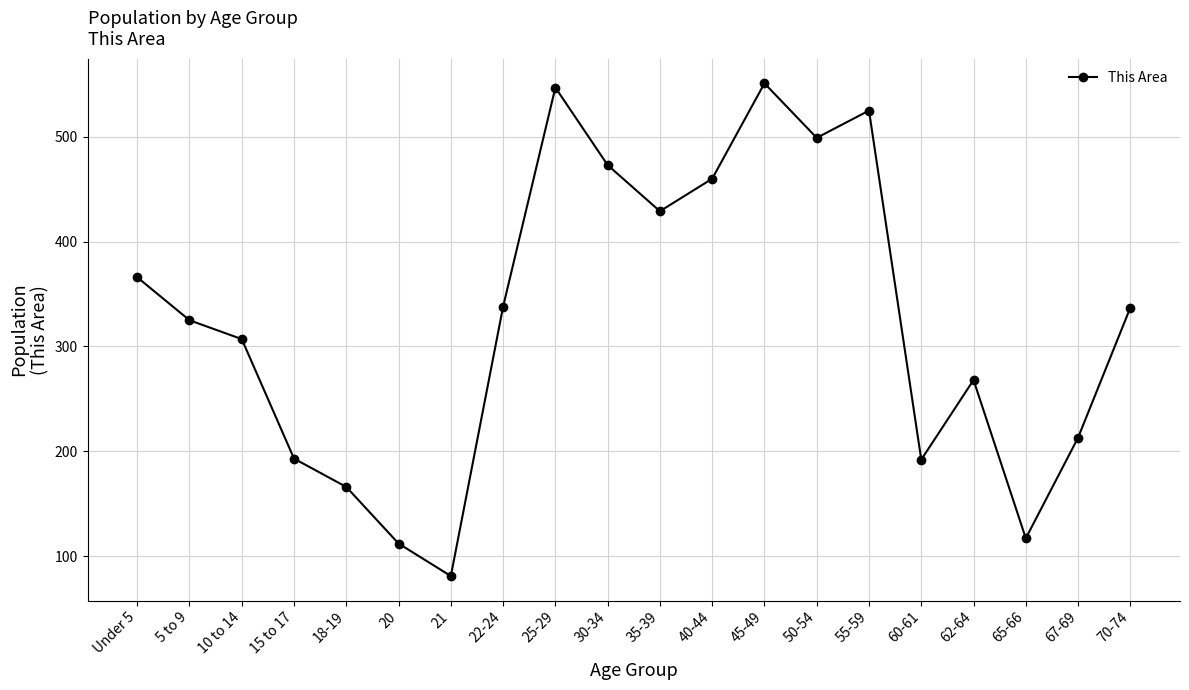

Between 18-19 and 25-29, which is larger?

25-29